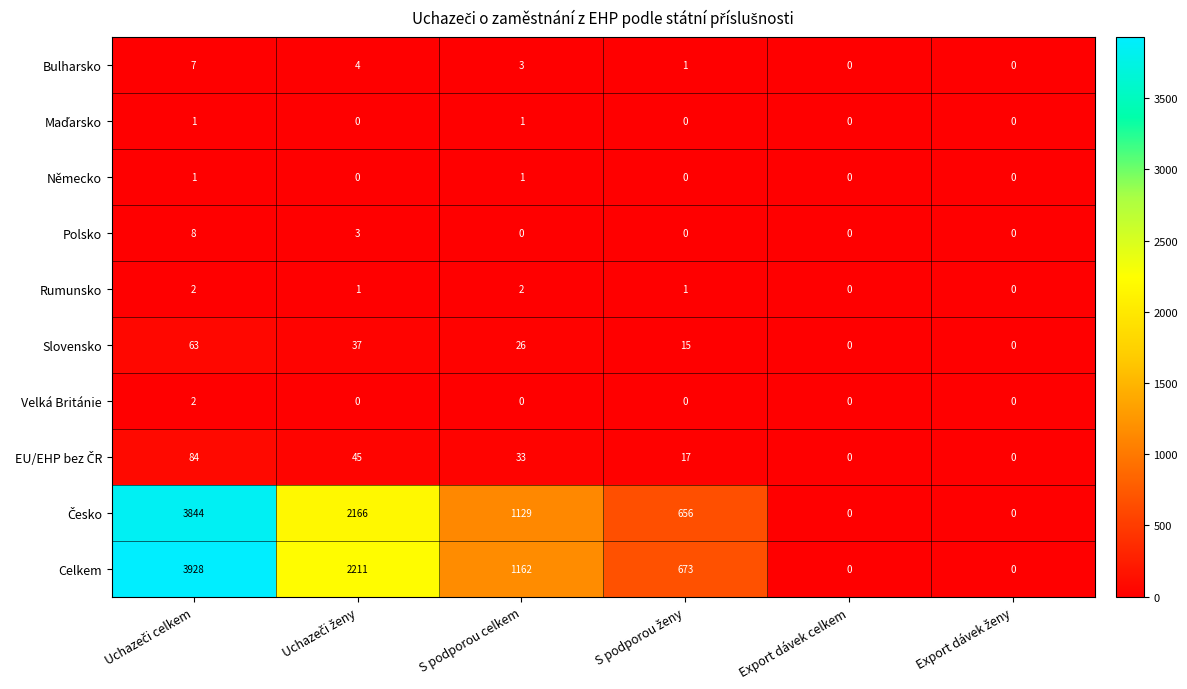

What is the sum of the Bulharsko values at S podporou celkem and Export dávek celkem?

3